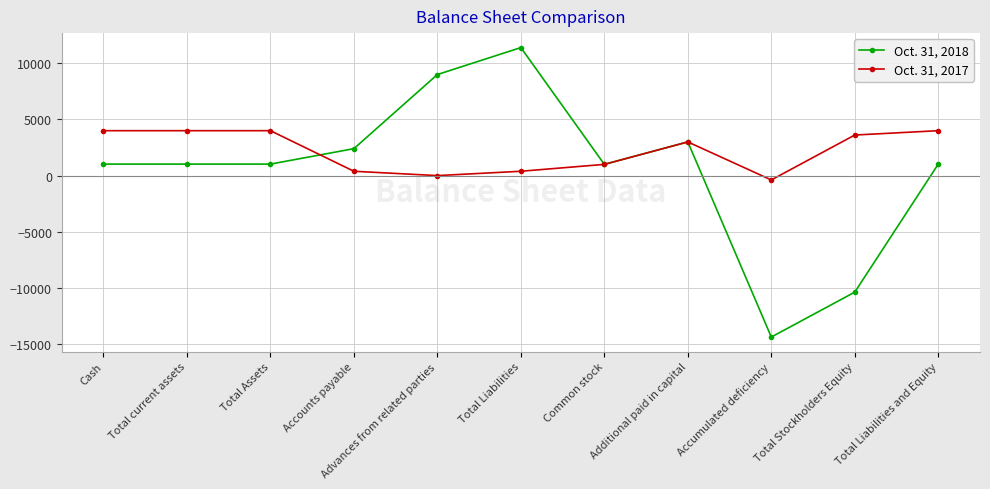

What is the sum of all Oct. 31, 2018 values?

6144